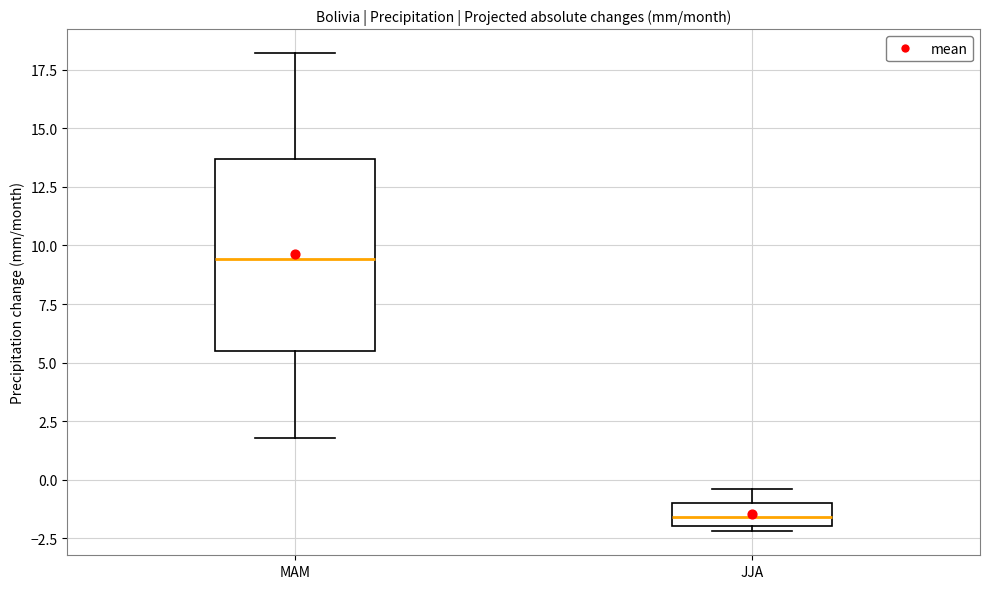

Where is the lower edge of the box for JJA on the y-axis? The values are not printed on the chart, so give them approximately, as read against the axis.

-2.0